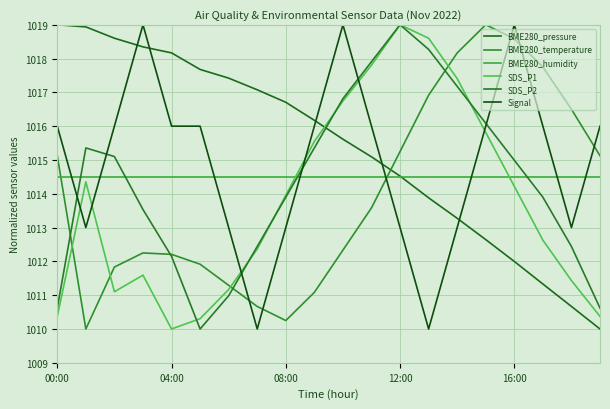

At which category does SDS_P2 reach its first local valley?

5